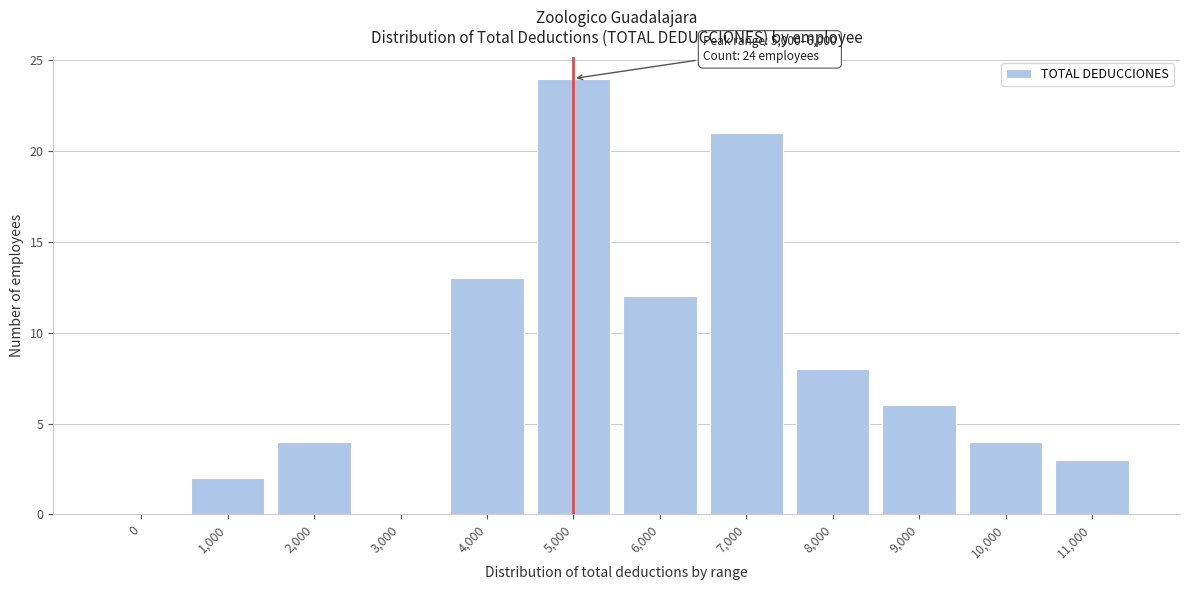

Reading left to right, list all the values displayed in this chart.

0=0	1,000=2	2,000=4	3,000=0	4,000=13	5,000=24	6,000=12	7,000=21	8,000=8	9,000=6	10,000=4	11,000=3